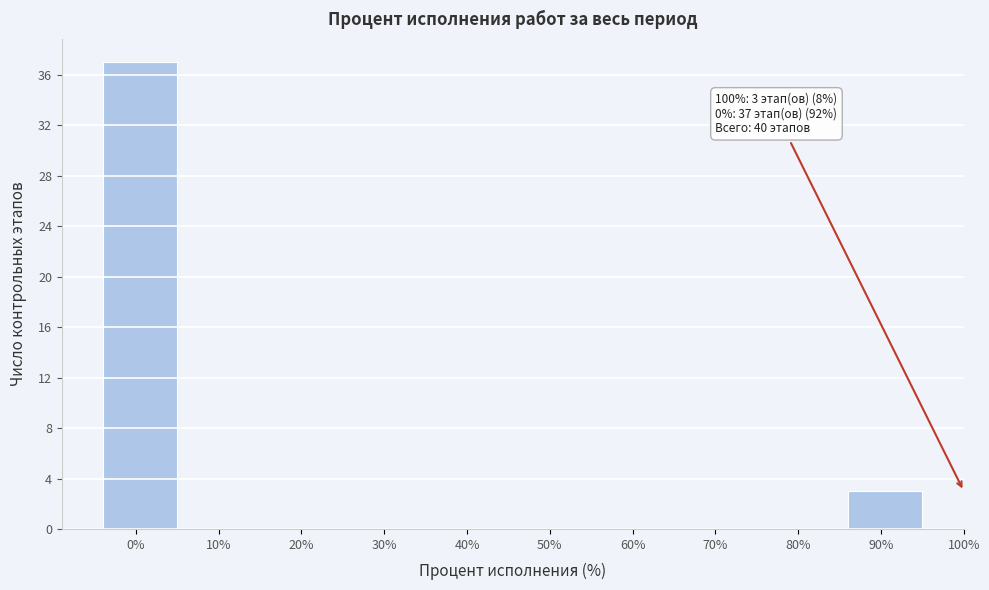

Reading left to right, what are all the values shown in this chart?

0%=37	10%=0	20%=0	30%=0	40%=0	50%=0	60%=0	70%=0	80%=0	90%=3